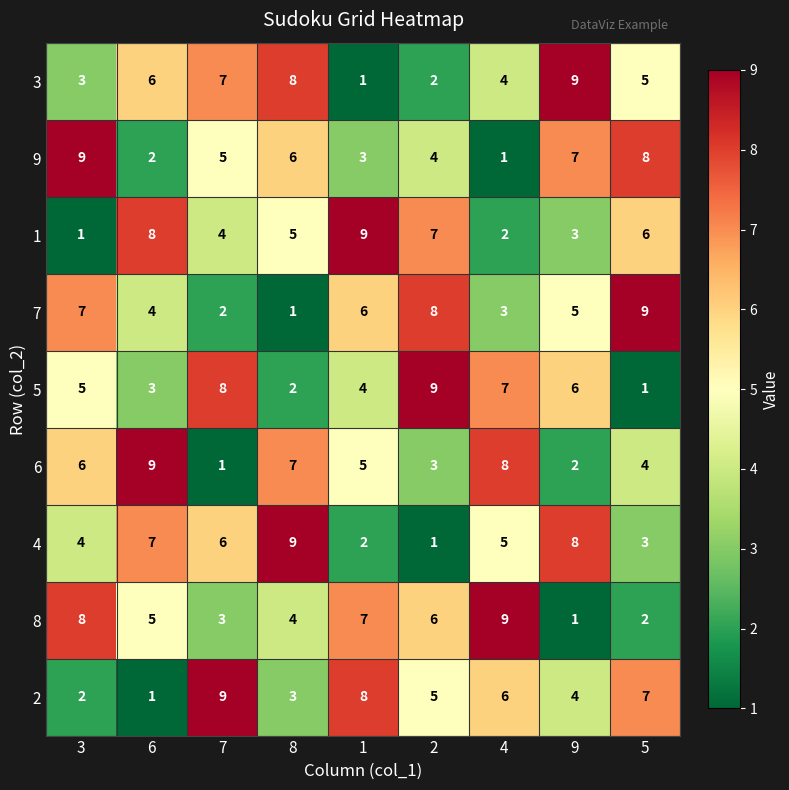

What is the difference between the 8 values at 7 and 4?

6